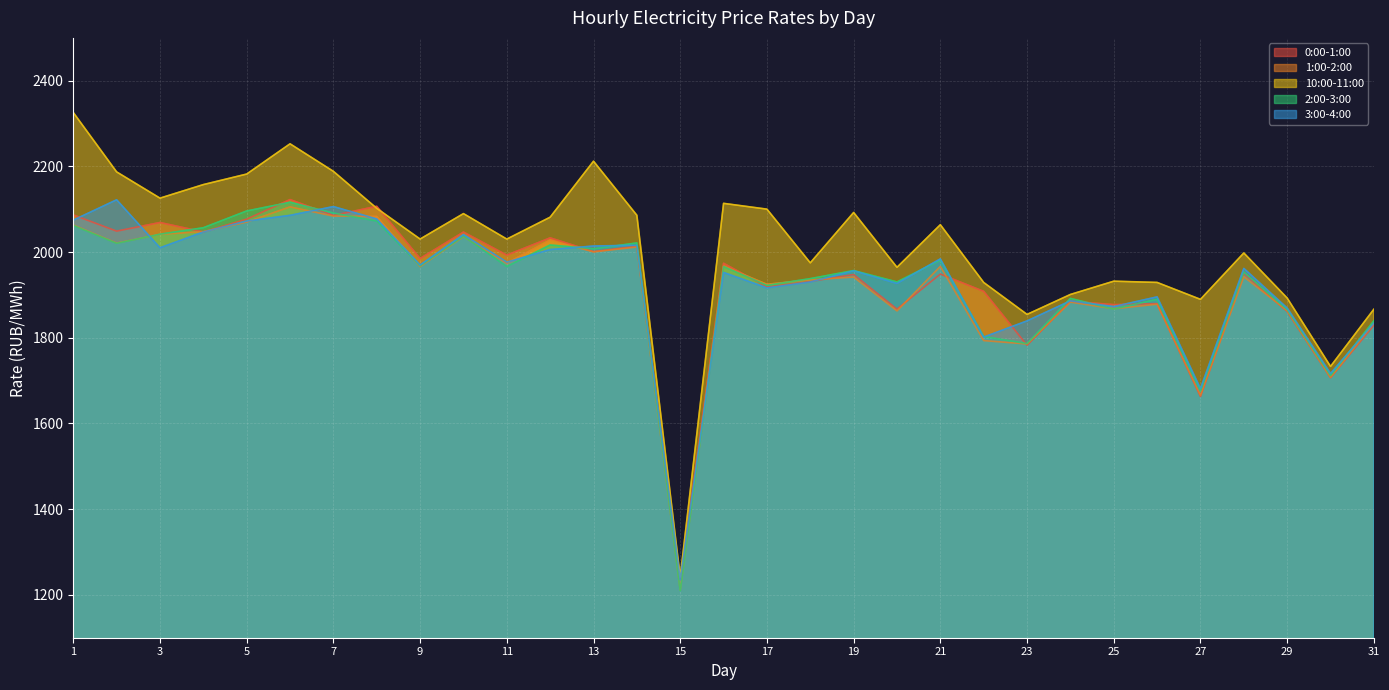

Does the chart display data point markers on the line(s)?

No